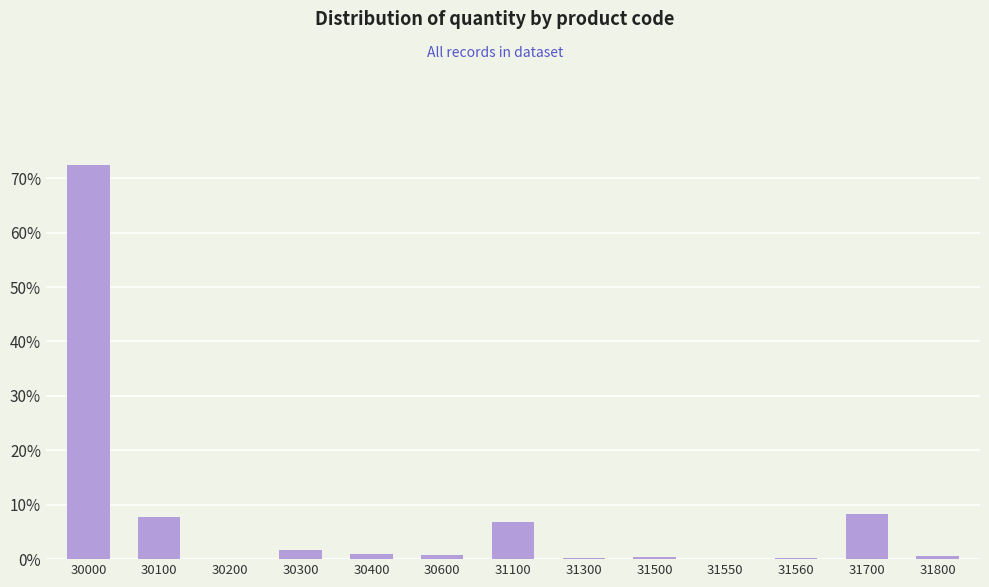

What is the average value?

7.7